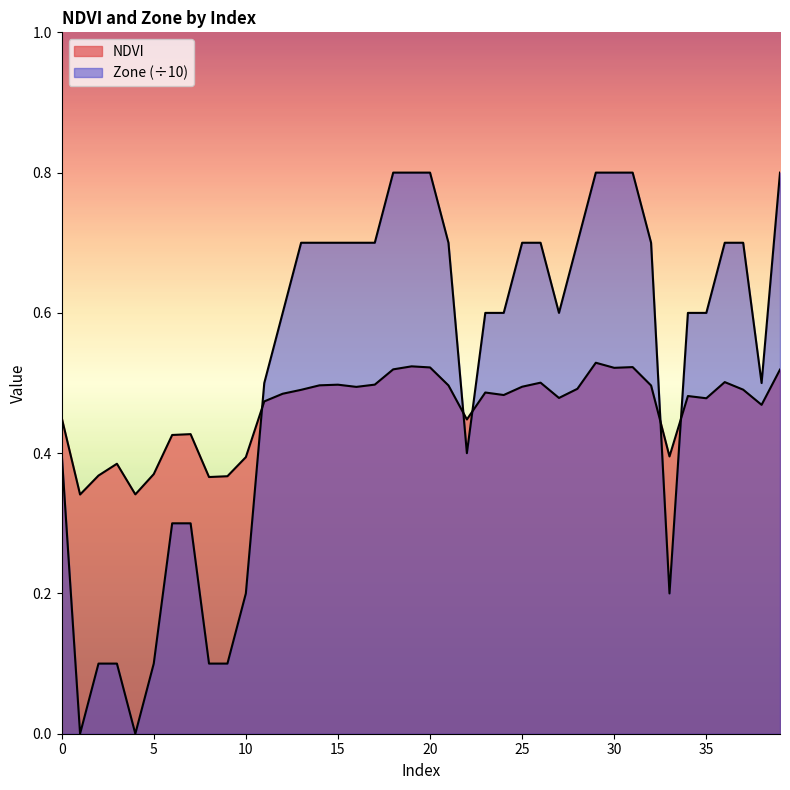

List the labels in order of NDVI value, largest first.

29, 19, 31, 20, 30, 18, 39, 36, 26, 17, 15, 14, 21, 32, 25, 16, 28, 37, 13, 23, 12, 24, 34, 27, 35, 11, 38, 0, 22, 7, 6, 33, 10, 3, 5, 2, 9, 8, 4, 1